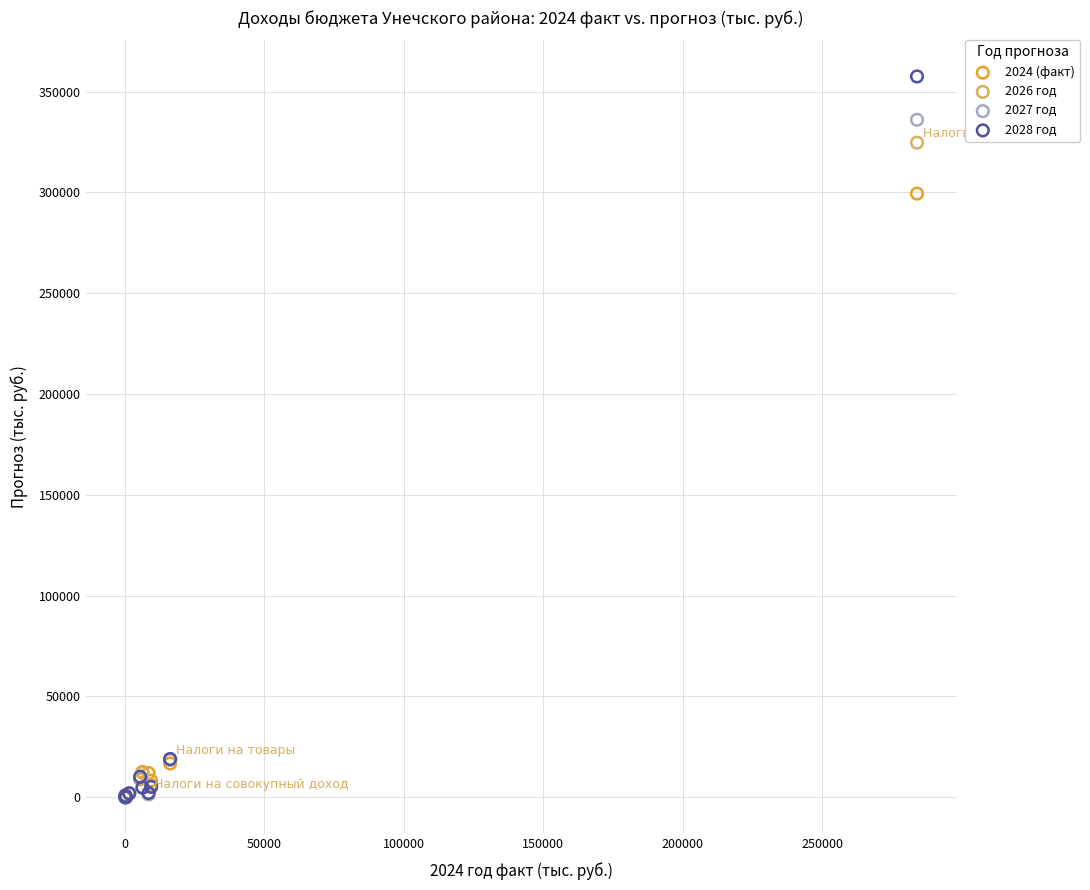

Which series has the widest spread of Y values?

2028 год